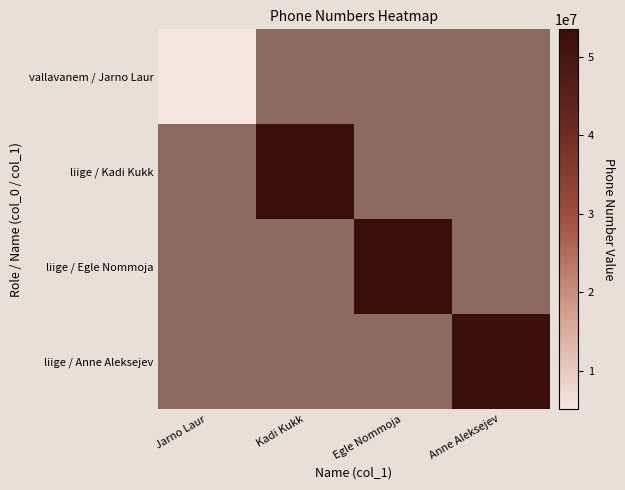

Which category has the lowest value across all series?

Jarno Laur